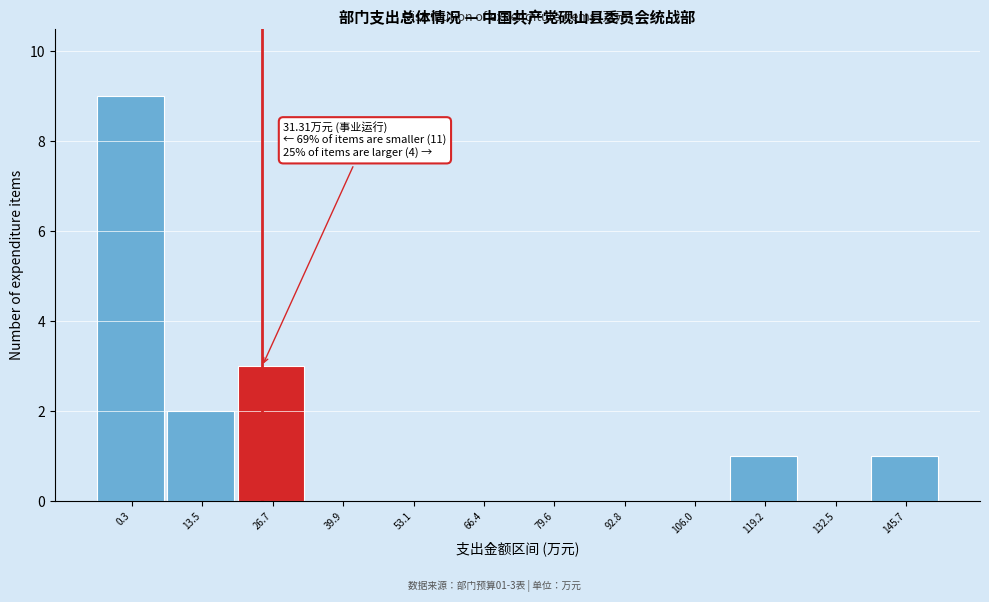

Reading right to left, extract all data points from this chart.

145.7=1	132.5=0	119.2=1	106.0=0	92.8=0	79.6=0	66.4=0	53.1=0	39.9=0	26.7=3	13.5=2	0.3=9